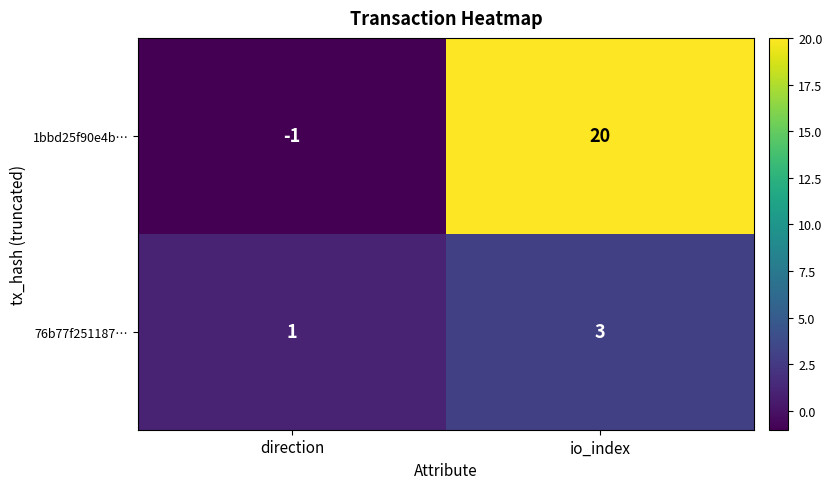

Is it true that 76b77f251187… equals 5 at io_index?

False